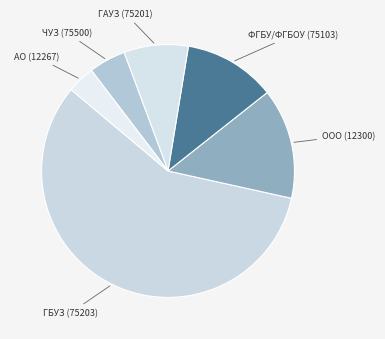

Does ГБУЗ (75203) account for over 50% of the chart?

Yes